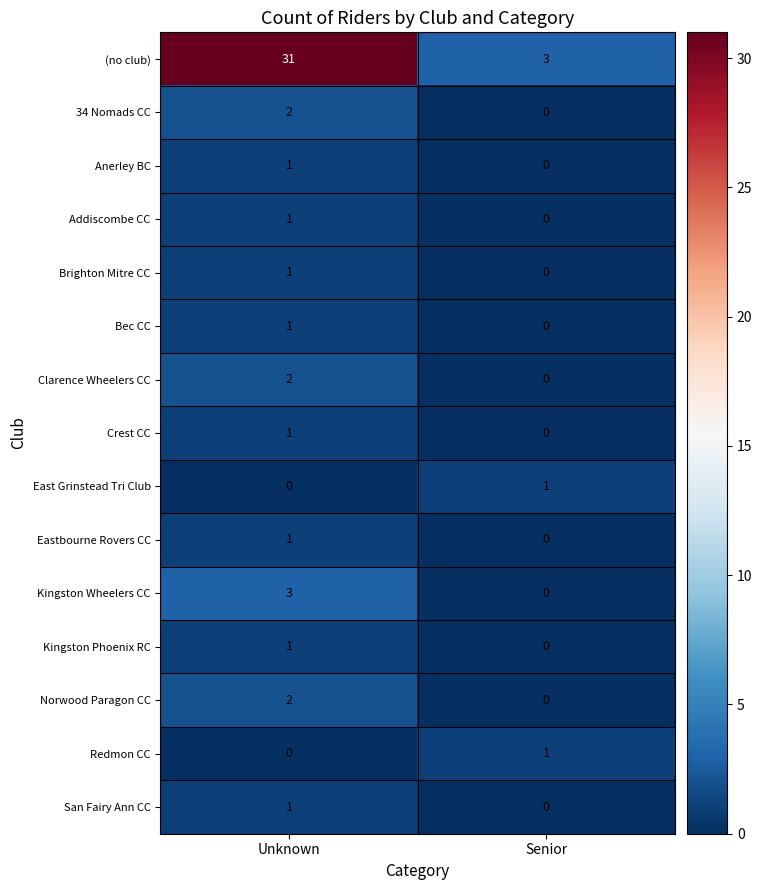

Reading right to left, transcribe all the data shown in this chart.

(no club): 3	31
34 Nomads CC: 0	2
Anerley BC: 0	1
Addiscombe CC: 0	1
Brighton Mitre CC: 0	1
Bec CC: 0	1
Clarence Wheelers CC: 0	2
Crest CC: 0	1
East Grinstead Tri Club: 1	0
Eastbourne Rovers CC: 0	1
Kingston Wheelers CC: 0	3
Kingston Phoenix RC: 0	1
Norwood Paragon CC: 0	2
Redmon CC: 1	0
San Fairy Ann CC: 0	1